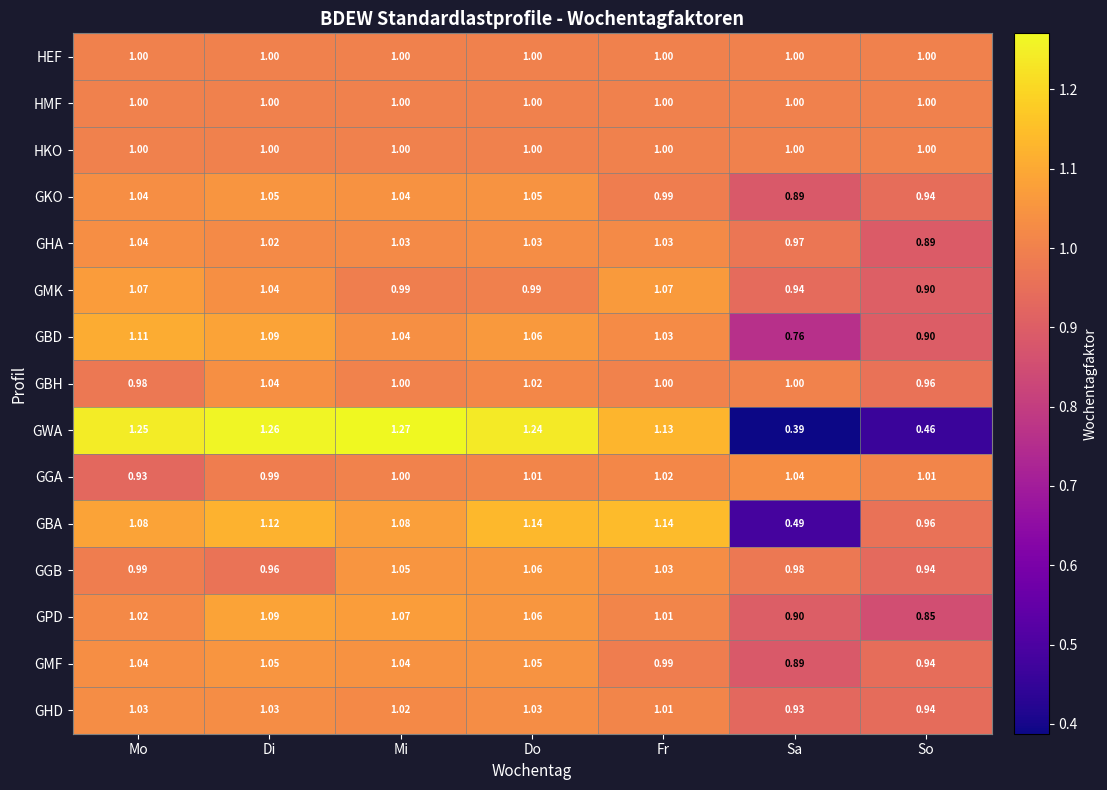

Is the value of GGA at Di greater than the value of GMF at Sa?

Yes